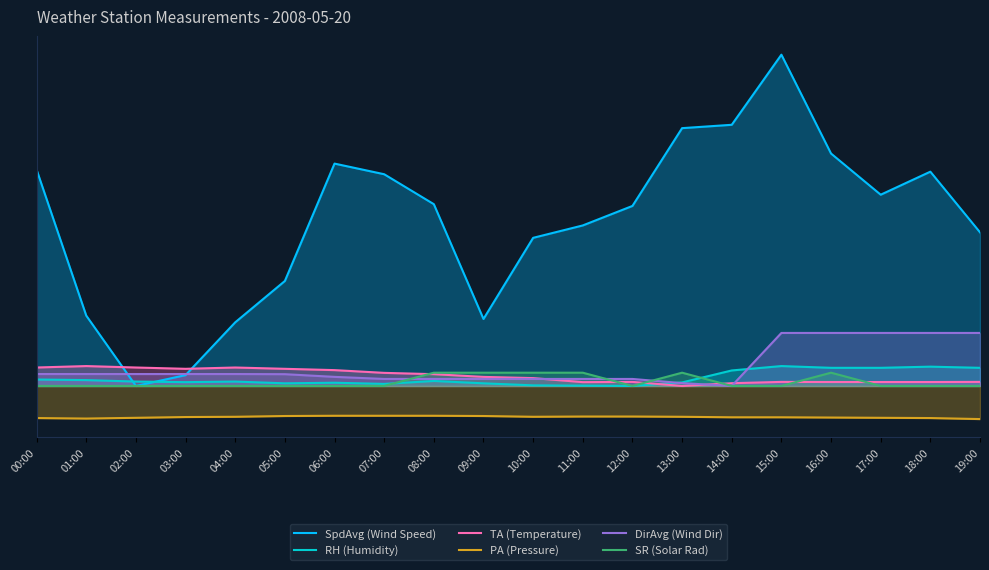

Is it true that SpdAvg (Wind Speed) equals 2.7 at 12:00?

True